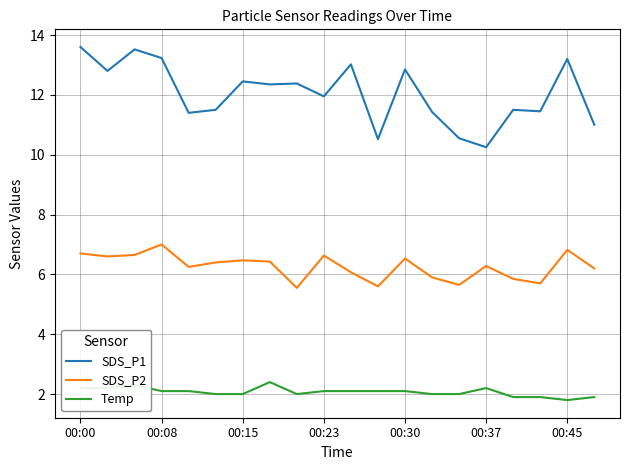

What is the difference between the maximum and minimum values in the Temp series?

0.6